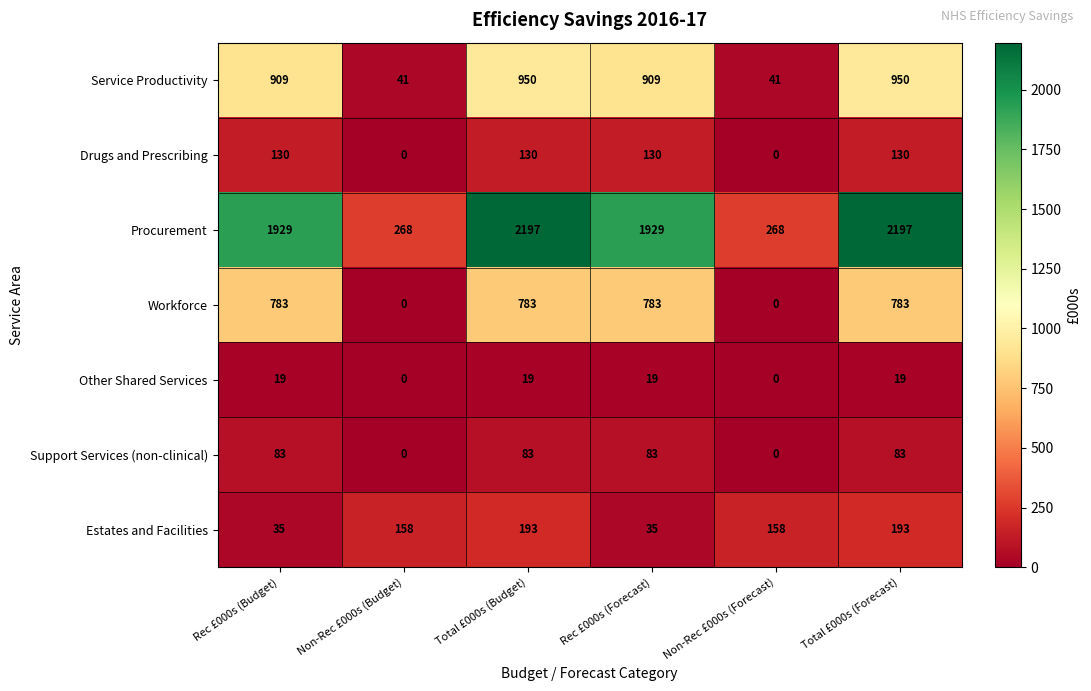

Is the value of Procurement at Total £000s (Budget) greater than the value of Drugs and Prescribing at Total £000s (Budget)?

Yes